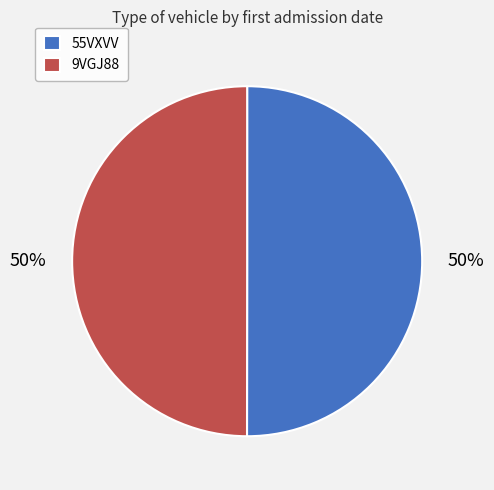

True or false: 9VGJ88 accounts for 50% of the total.

True